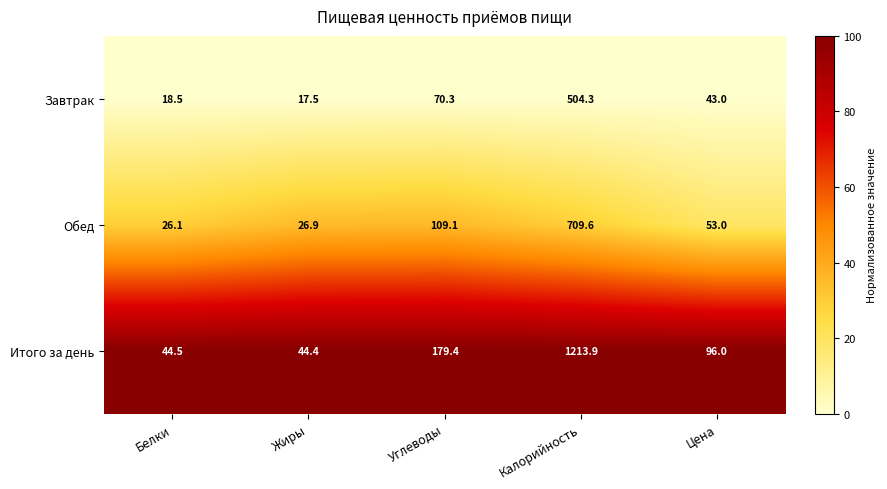

Which series has the largest total across all categories?

Итого за день